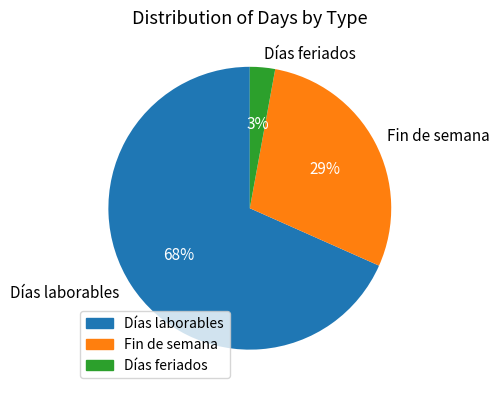

What is the smallest slice in the pie chart?

Días feriados